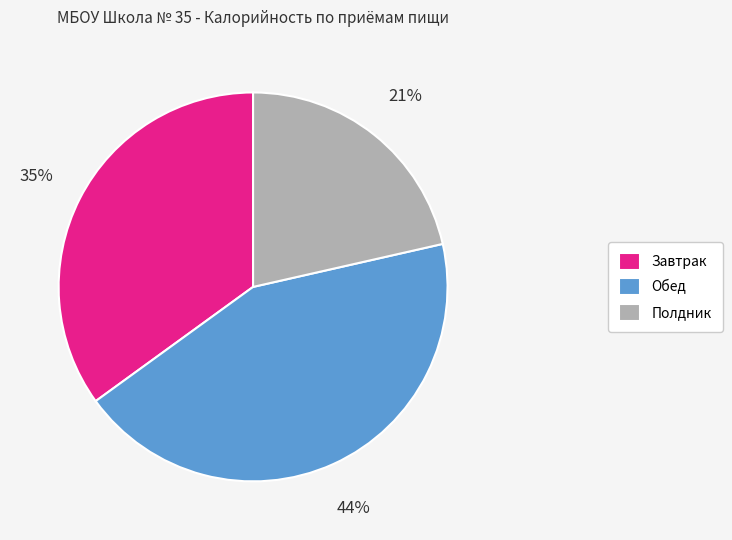

Count the number of slices in the pie.

3